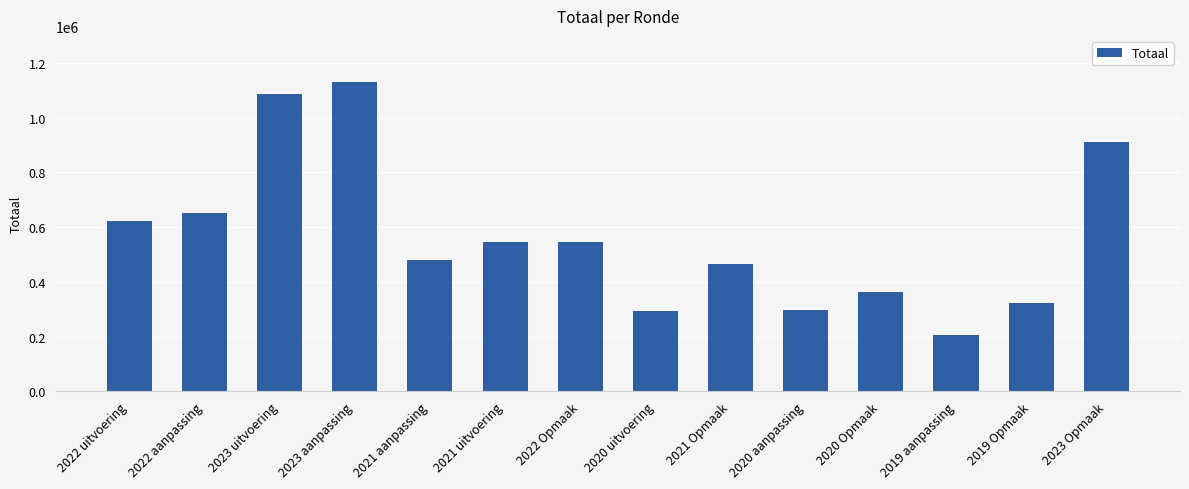

Is it true that the value at 2023 aanpassing is 1699949?

False